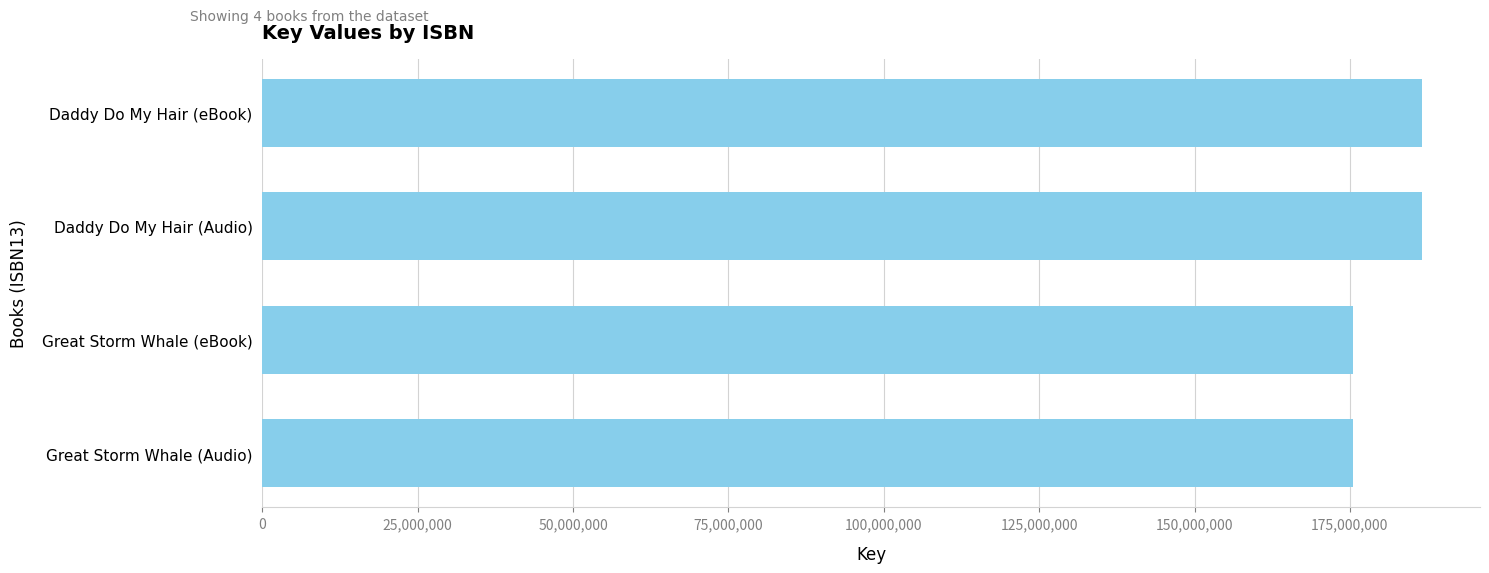

What is the difference between the maximum and minimum values?

11079448